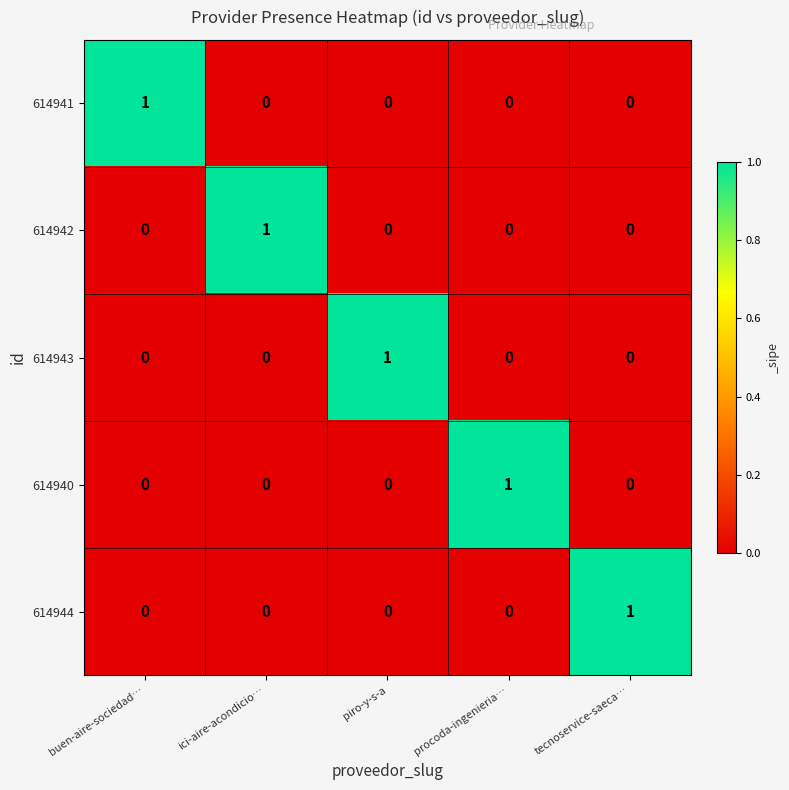

Which category has the highest value in the 614942 series?

ici-aire-acondicio…